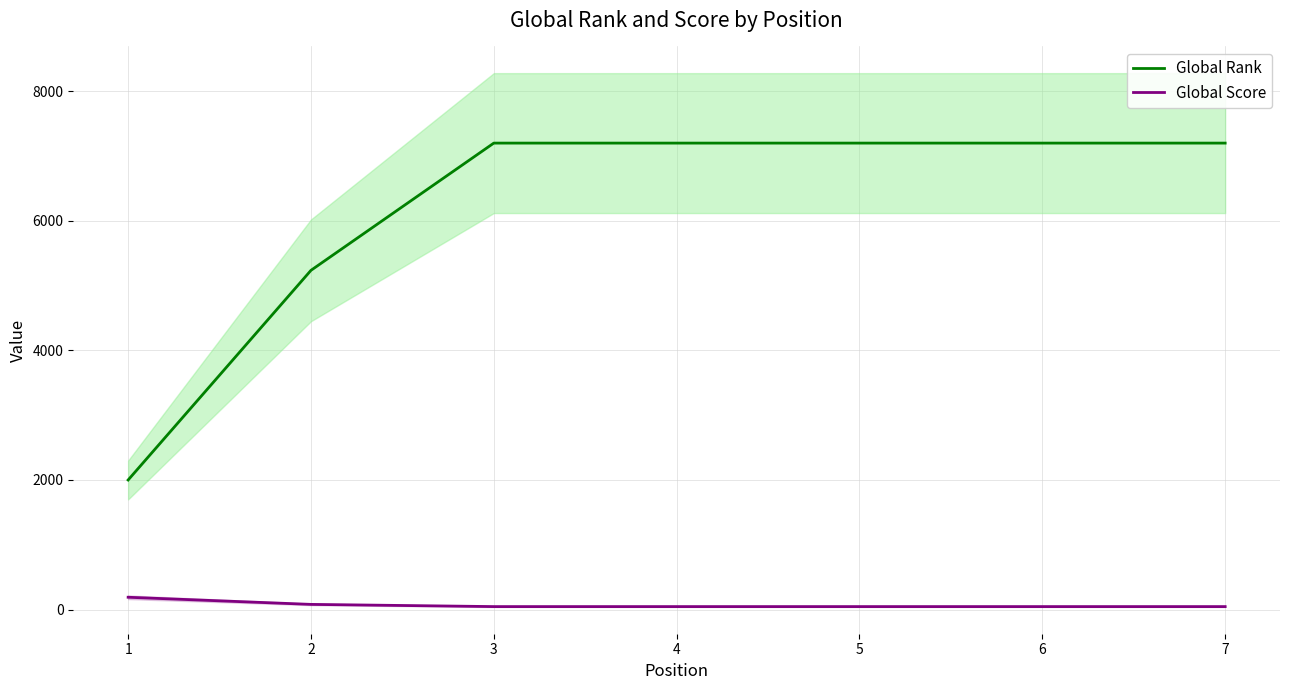

True or false: Global Score and Global Rank intersect in this chart.

False